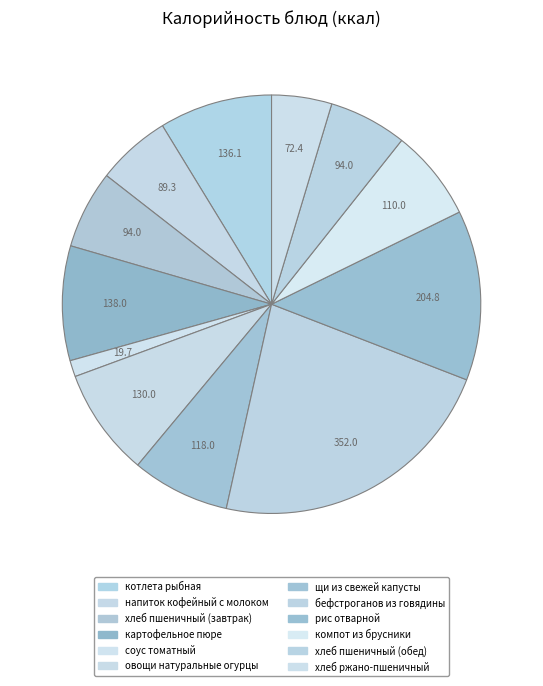

To the nearest percent, what portion does хлеб пшеничный (завтрак) represent?

6%